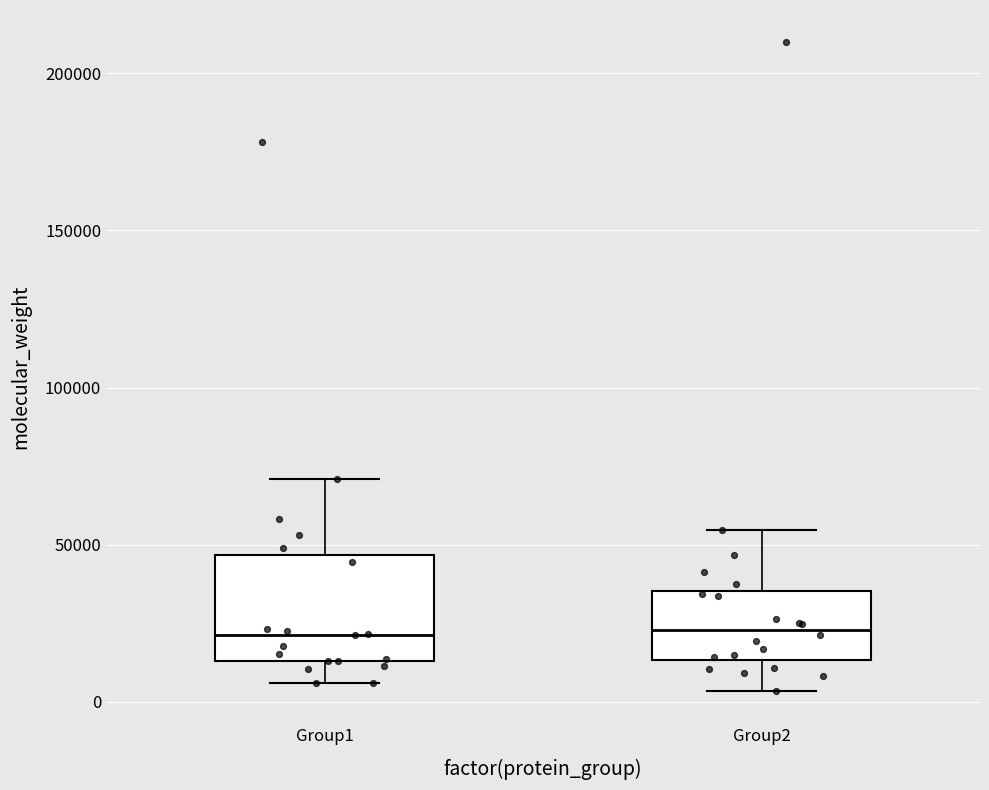

Where does the upper whisker of the box for Group1 end on the y-axis? The values are not printed on the chart, so give them approximately, as read against the axis.

70000